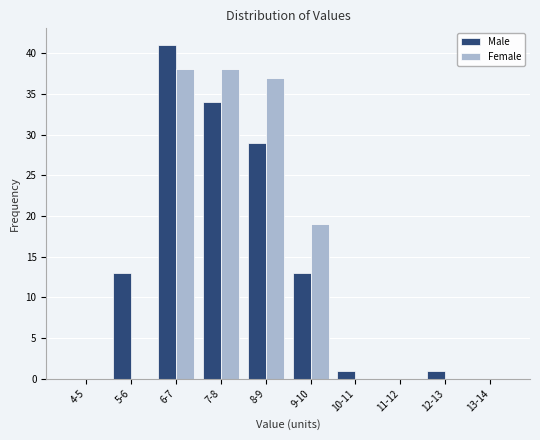

Reading right to left, extract all data points from this chart.

Male: 13-14=0	12-13=1	11-12=0	10-11=1	9-10=13	8-9=29	7-8=34	6-7=41	5-6=13	4-5=0
Female: 13-14=0	12-13=0	11-12=0	10-11=0	9-10=19	8-9=37	7-8=38	6-7=38	5-6=0	4-5=0